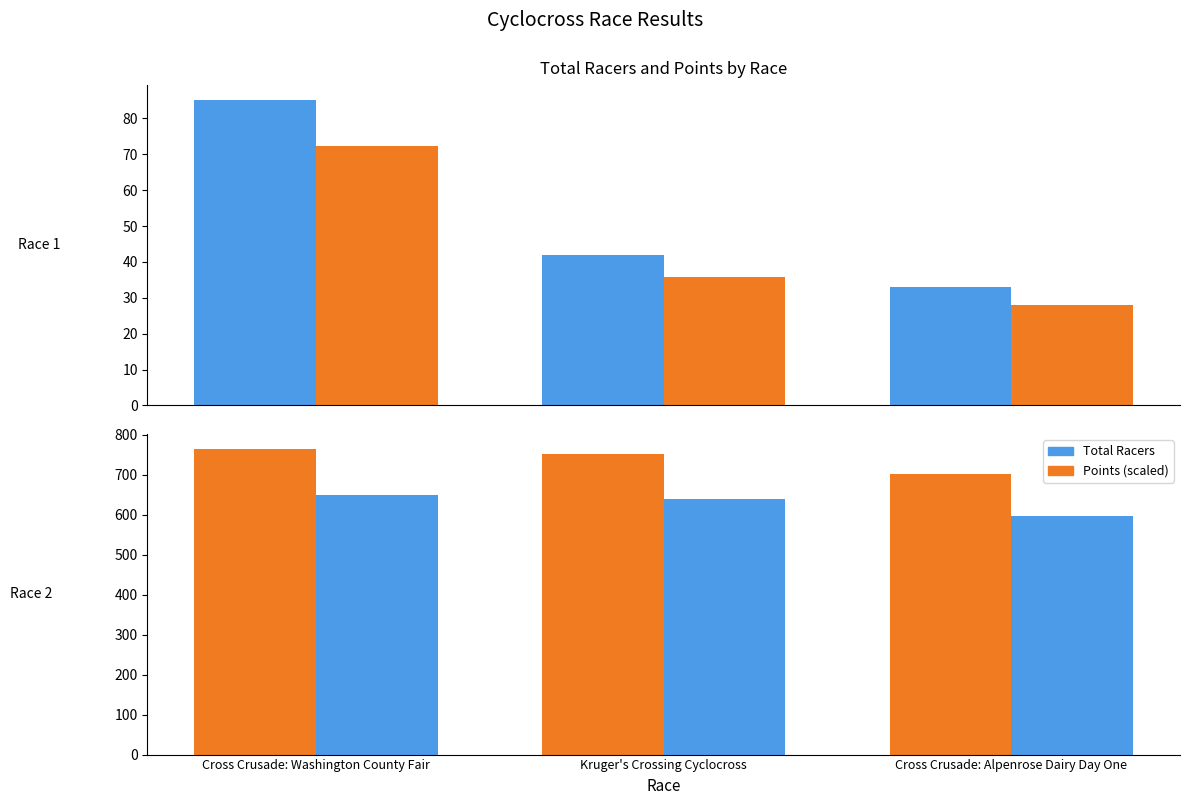

Count the number of data series in this chart.

4